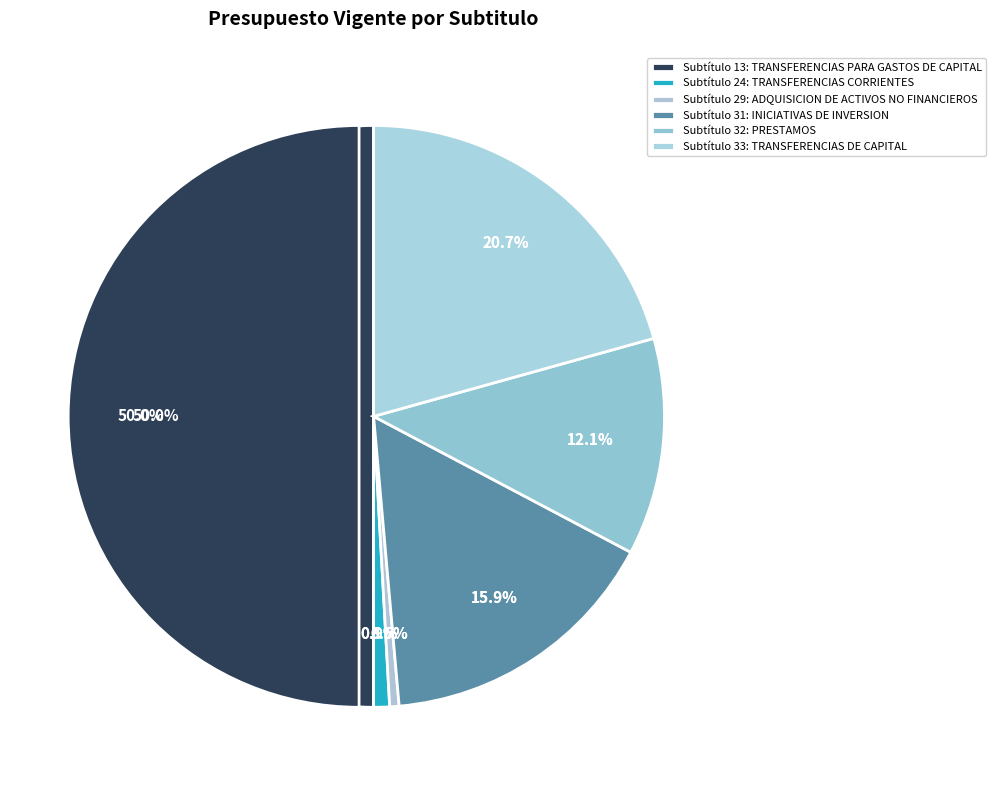

To the nearest percent, what is the difference between the 29 and 32 slice percentages?

12%